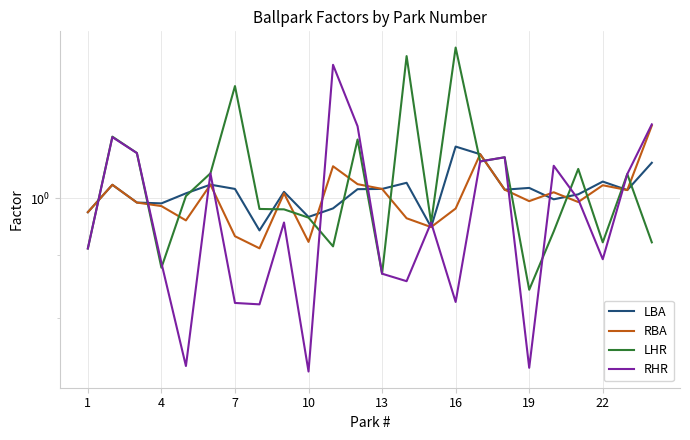

What is the sum of all LHR values?

24.6